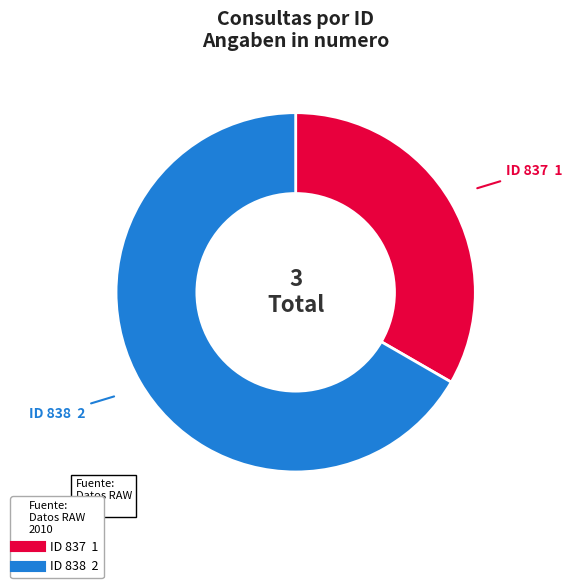

Which category has the smallest portion of the pie?

837